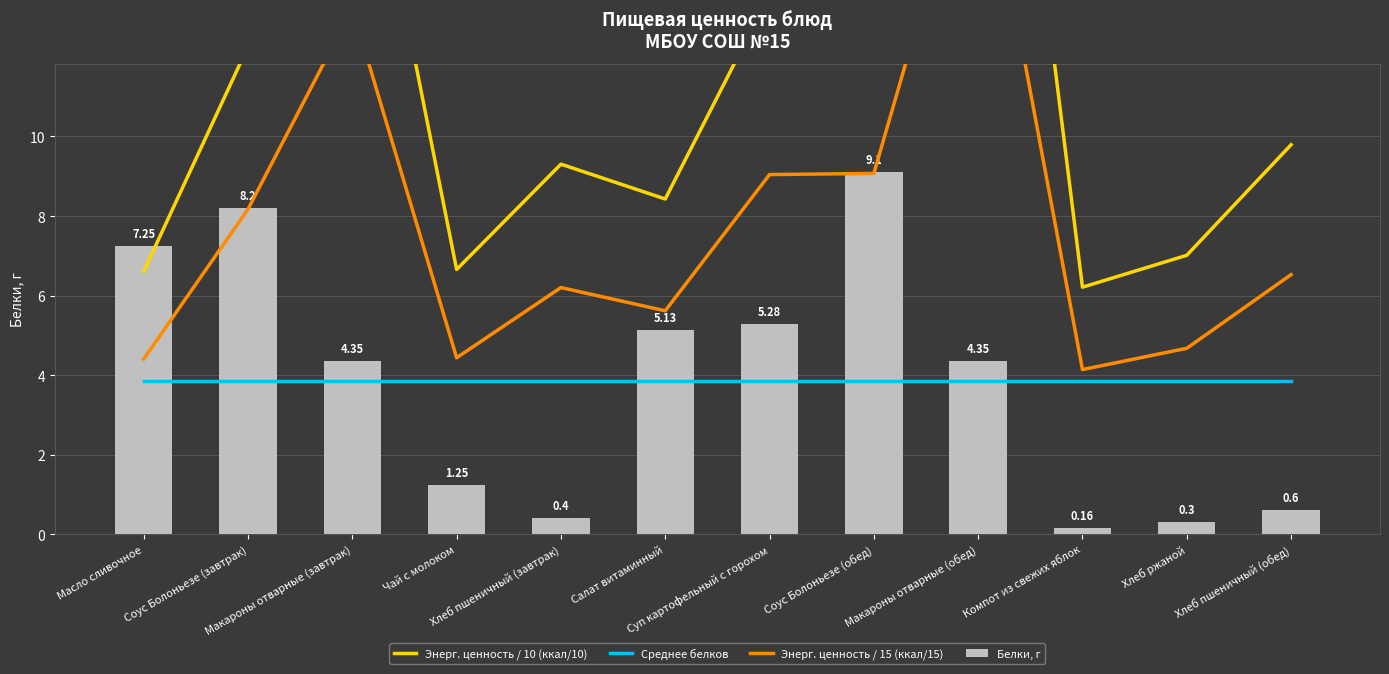

Reading left to right, what are all the values shown in this chart?

Энерг. ценность / 10 (ккал/10): Масло сливочное=6.6	Соус Болоньезе (завтрак)=12.3	Макароны отварные (завтрак)=19.8	Чай с молоком=6.7	Хлеб пшеничный (завтрак)=9.3	Салат витаминный=8.4	Суп картофельный с горохом=13.6	Соус Болоньезе (обед)=13.6	Макароны отварные (обед)=27.2	Компот из свежих яблок=6.2	Хлеб ржаной=7.0	Хлеб пшеничный (обед)=9.8
Среднее белков: Масло сливочное=3.9	Соус Болоньезе (завтрак)=3.9	Макароны отварные (завтрак)=3.9	Чай с молоком=3.9	Хлеб пшеничный (завтрак)=3.9	Салат витаминный=3.9	Суп картофельный с горохом=3.9	Соус Болоньезе (обед)=3.9	Макароны отварные (обед)=3.9	Компот из свежих яблок=3.9	Хлеб ржаной=3.9	Хлеб пшеничный (обед)=3.9
Энерг. ценность / 15 (ккал/15): Масло сливочное=4.4	Соус Болоньезе (завтрак)=8.2	Макароны отварные (завтрак)=13.2	Чай с молоком=4.4	Хлеб пшеничный (завтрак)=6.2	Салат витаминный=5.6	Суп картофельный с горохом=9.0	Соус Болоньезе (обед)=9.1	Макароны отварные (обед)=18.1	Компот из свежих яблок=4.1	Хлеб ржаной=4.7	Хлеб пшеничный (обед)=6.5
Белки, г: Масло сливочное=7.2	Соус Болоньезе (завтрак)=8.2	Макароны отварные (завтрак)=4.3	Чай с молоком=1.2	Хлеб пшеничный (завтрак)=0.4	Салат витаминный=5.1	Суп картофельный с горохом=5.3	Соус Болоньезе (обед)=9.1	Макароны отварные (обед)=4.3	Компот из свежих яблок=0.2	Хлеб ржаной=0.3	Хлеб пшеничный (обед)=0.6